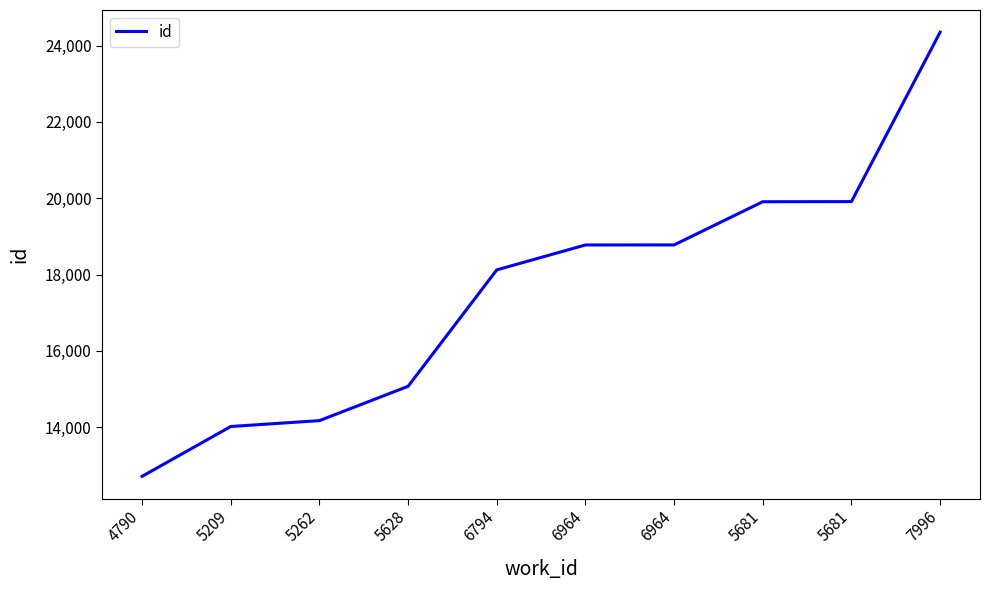

Reading right to left, transcribe all the data shown in this chart.

7996=24350	5681=19911	5681=19908	6964=18776	6964=18775	6794=18122	5628=15071	5262=14172	5209=14018	4790=12712